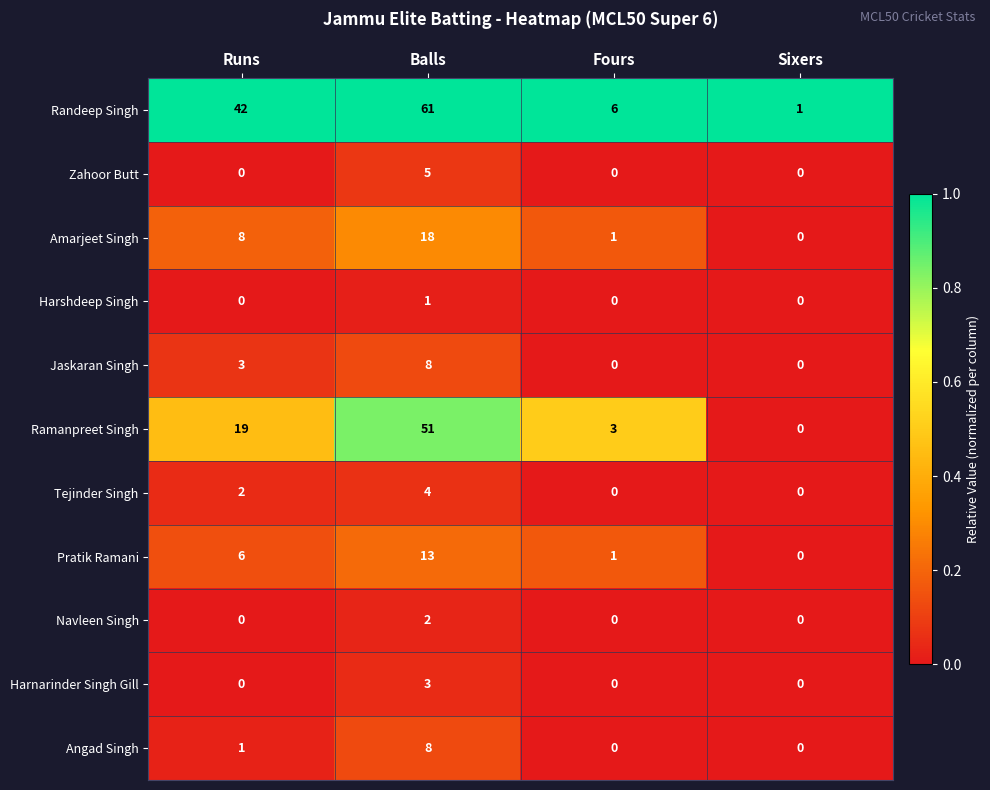

Which series has the largest range (max minus min)?

Randeep Singh